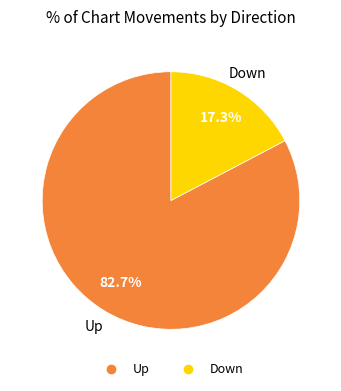

To the nearest percent, what is the average slice percentage?

50%